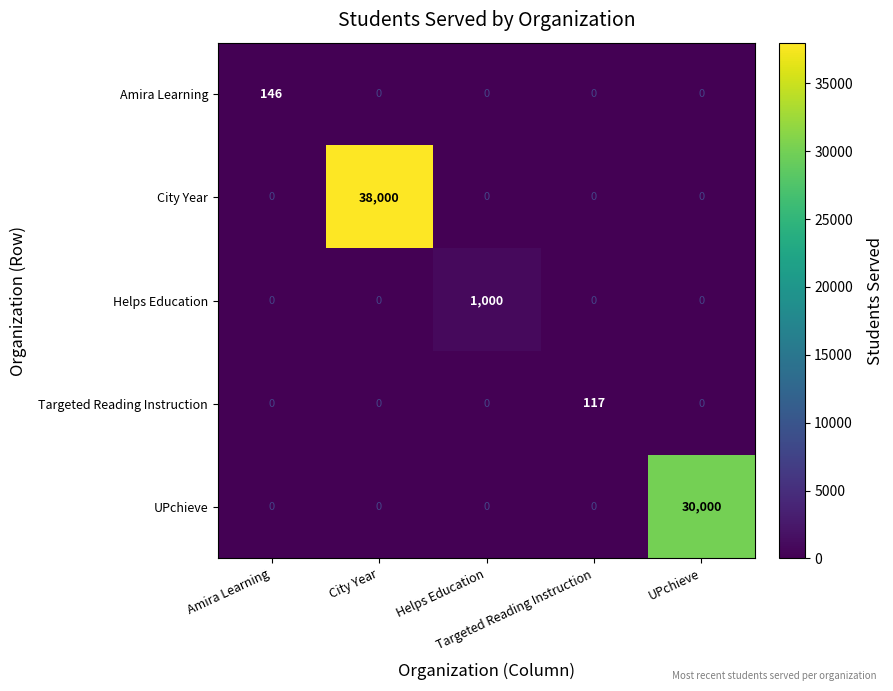

What is the maximum value shown in the chart?

38000